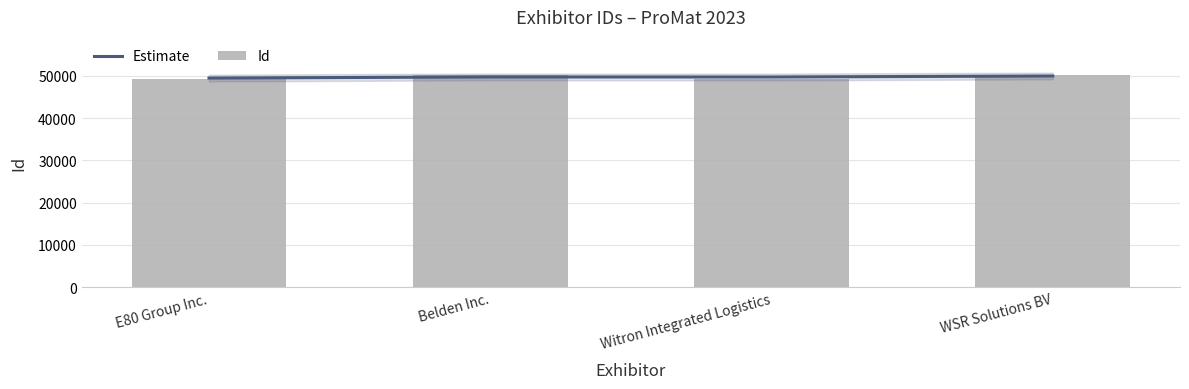

What is the label of the 4th bar from the right?

E80 Group Inc.